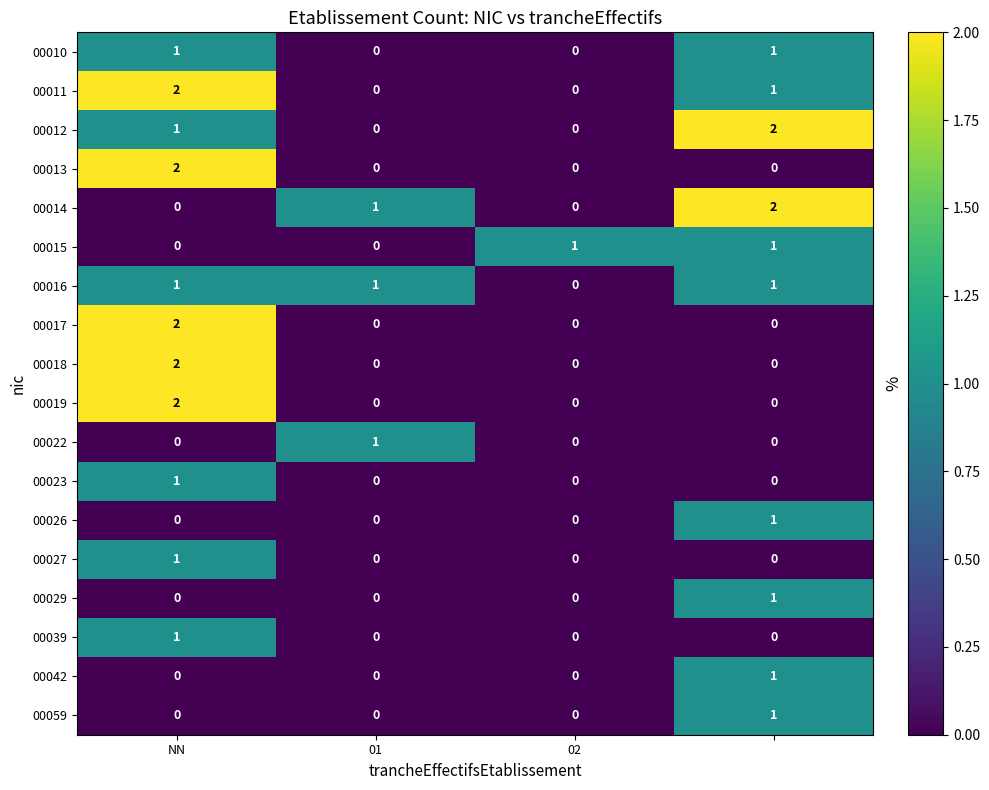

Count the 00017 values in the range 0 to 2.

4